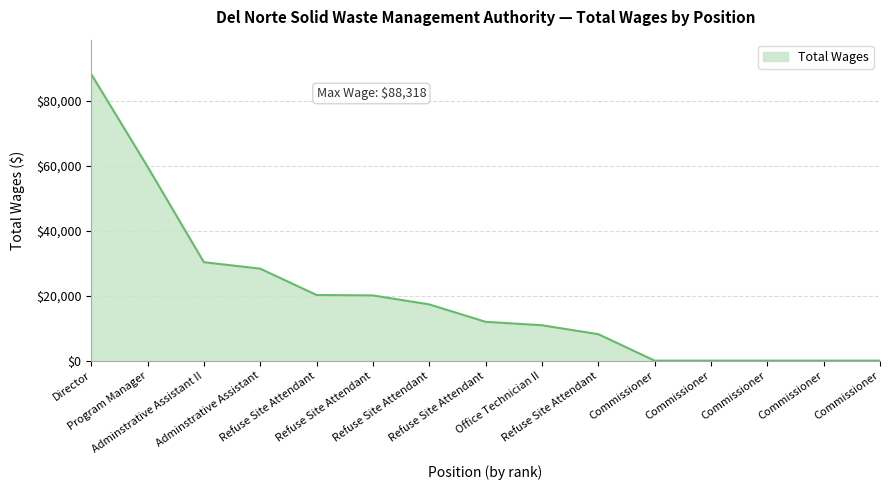

List the labels in order of value, smallest first.

Commissioner, Commissioner, Commissioner, Commissioner, Commissioner, Refuse Site Attendant, Office Technician II, Refuse Site Attendant, Refuse Site Attendant, Refuse Site Attendant, Refuse Site Attendant, Adminstrative Assistant, Adminstrative Assistant II, Program Manager, Director